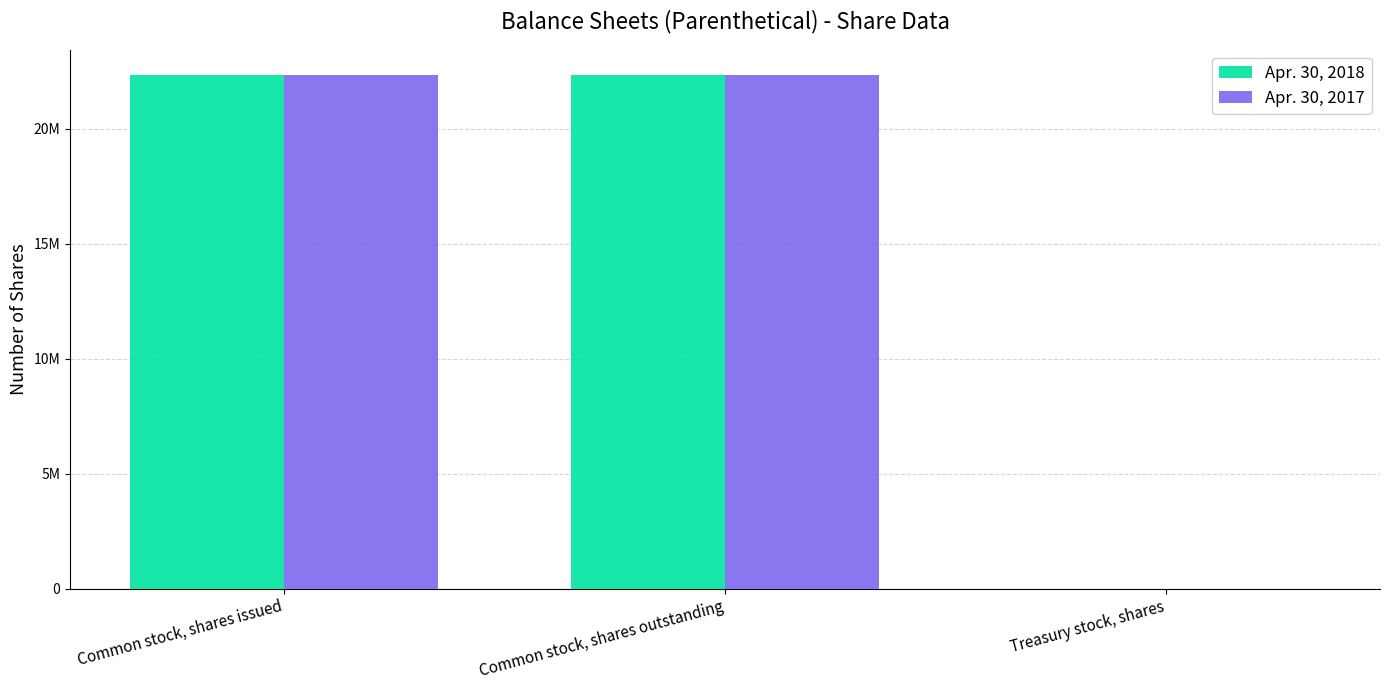

Does the chart contain stacked bars?

No